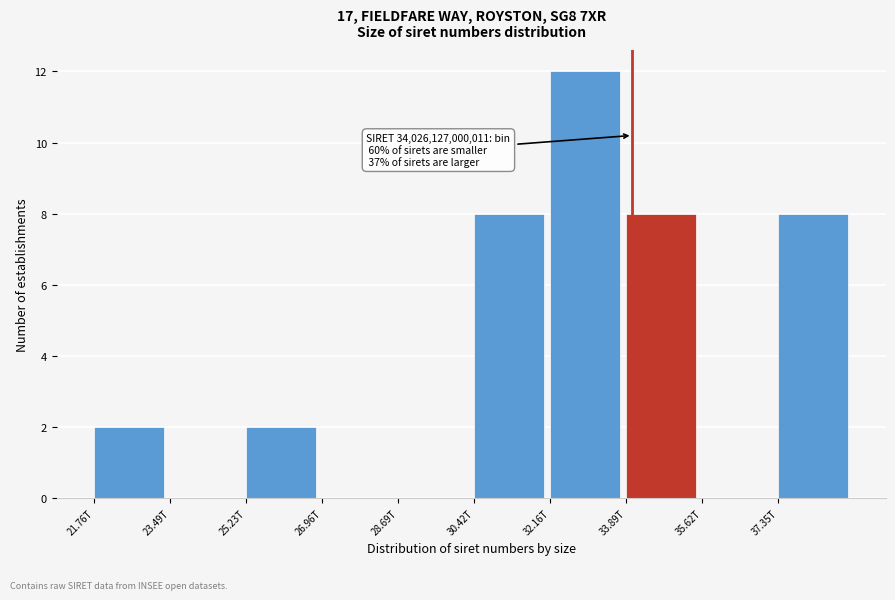

Reading right to left, transcribe all the data shown in this chart.

37.35T=8	35.62T=0	33.89T=8	32.16T=12	30.42T=8	28.69T=0	26.96T=0	25.23T=2	23.49T=0	21.76T=2